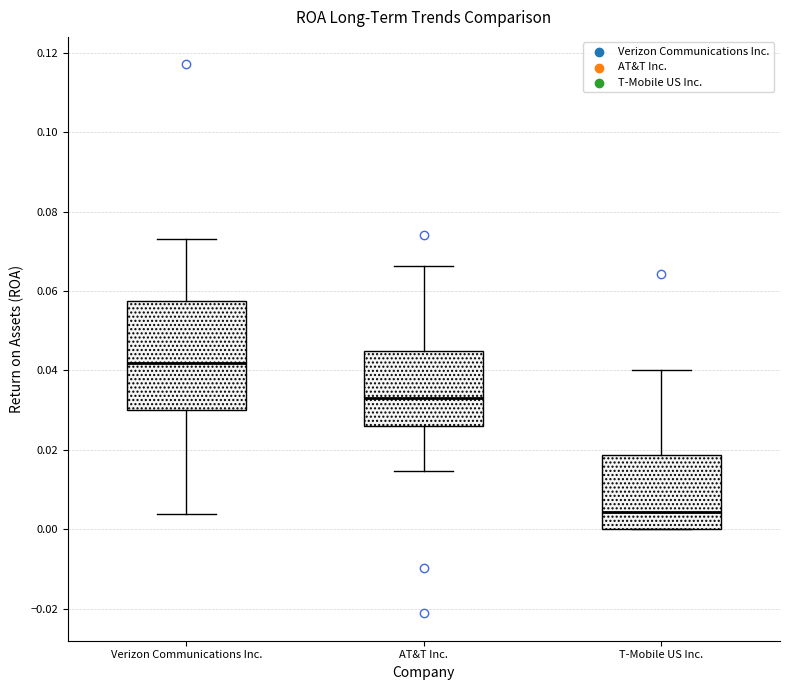

Reading left to right, read every box against the y-axis: the position of its median line, the range the box covers, and the ends of its whiskers. The values are not printed on the chart, so give them approximately, as read against the axis.

Verizon Communications Inc.: median 0.042, box 0.030 to 0.058, whiskers 0.004 to 0.074
AT&T Inc.: median 0.034, box 0.026 to 0.046, whiskers 0.014 to 0.066
T-Mobile US Inc.: median 0.004, box 0.000 to 0.018, whiskers 0.000 to 0.040